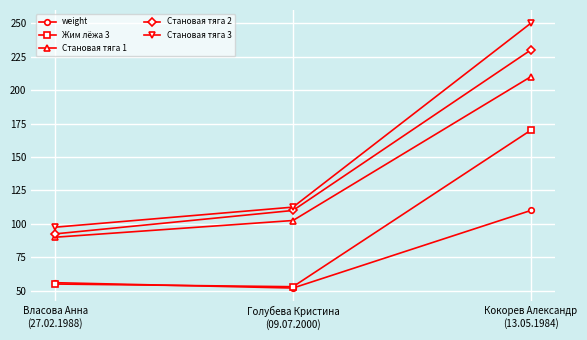

At how many categories does at least one series exceed 154?

1